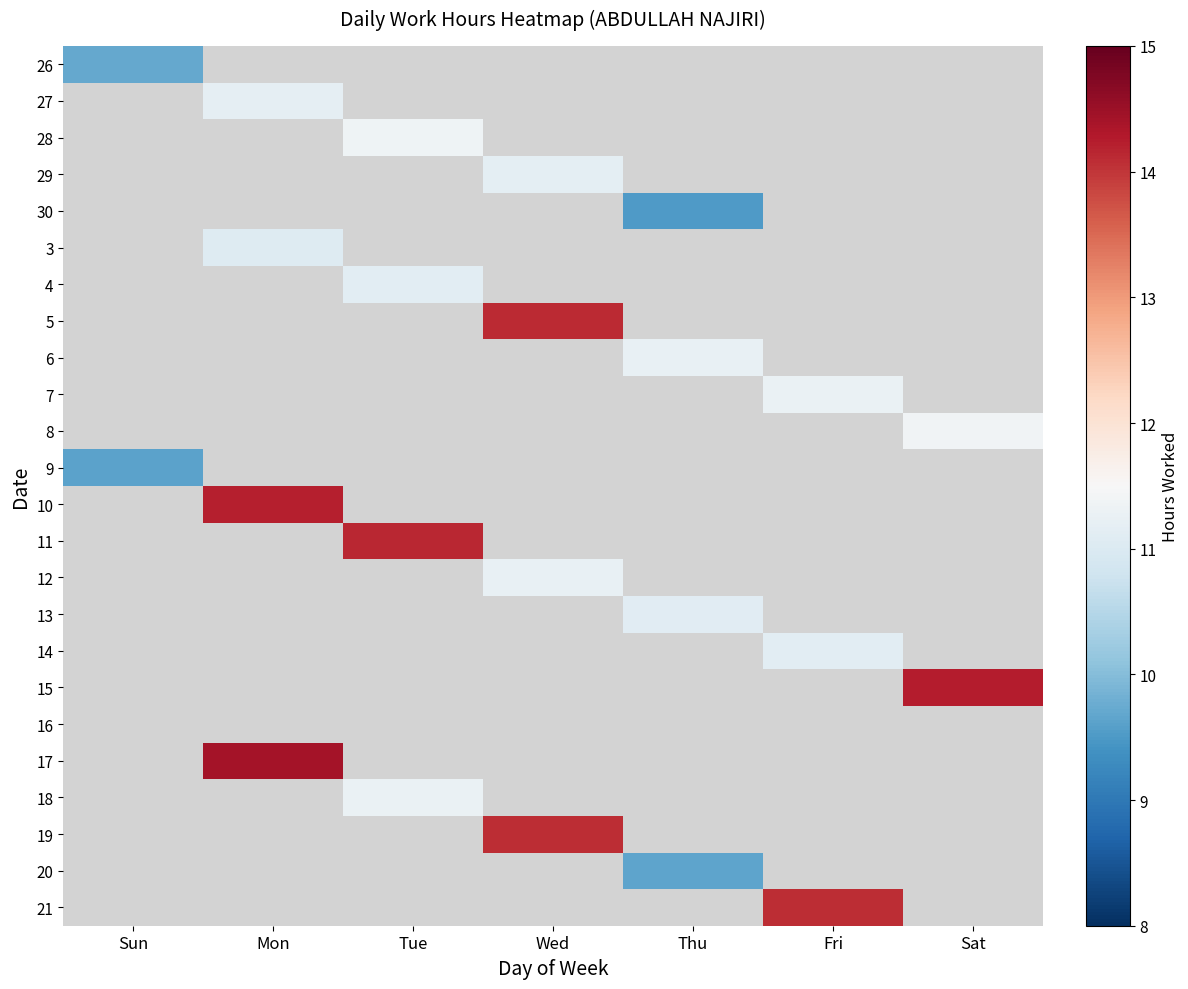

Which series has the widest spread of values?

26